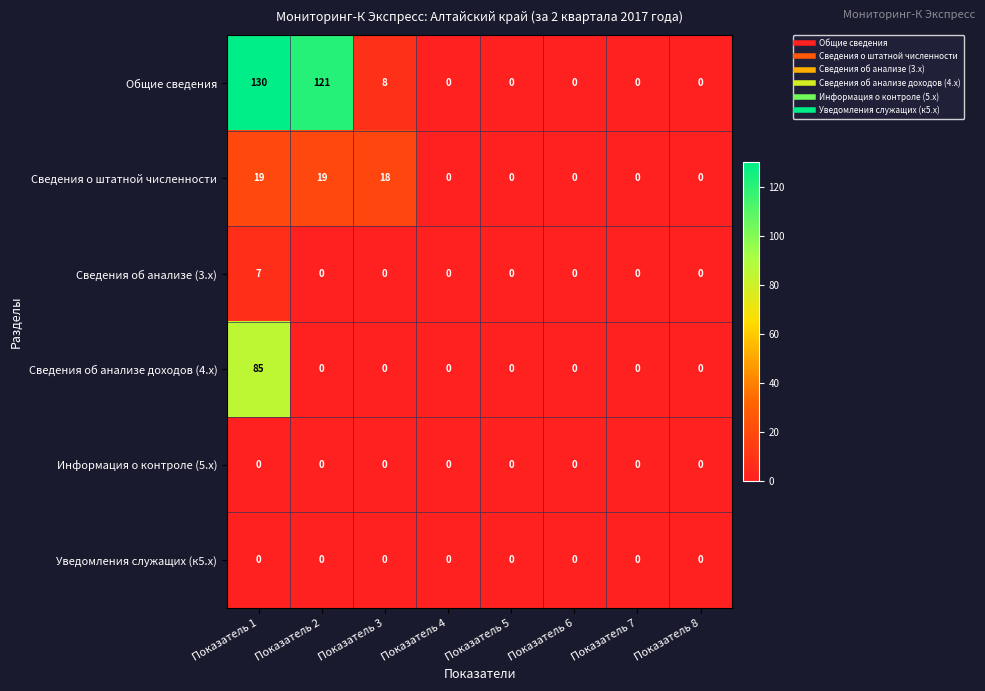

What is the maximum value shown in the chart?

130